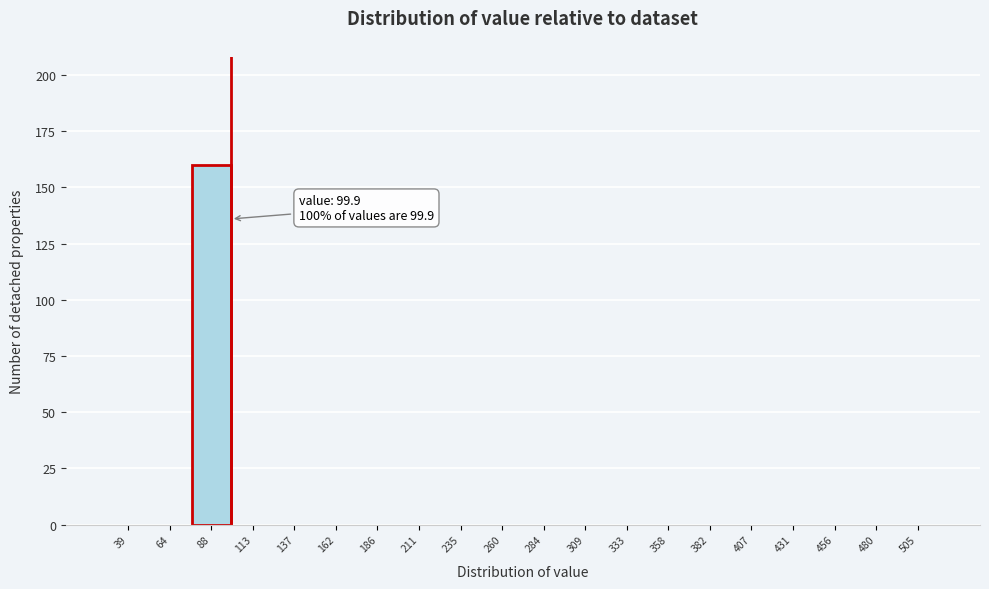

Reading left to right, list all the values displayed in this chart.

39=0	64=0	88=160	113=0	137=0	162=0	186=0	211=0	235=0	260=0	284=0	309=0	333=0	358=0	382=0	407=0	431=0	456=0	480=0	505=0